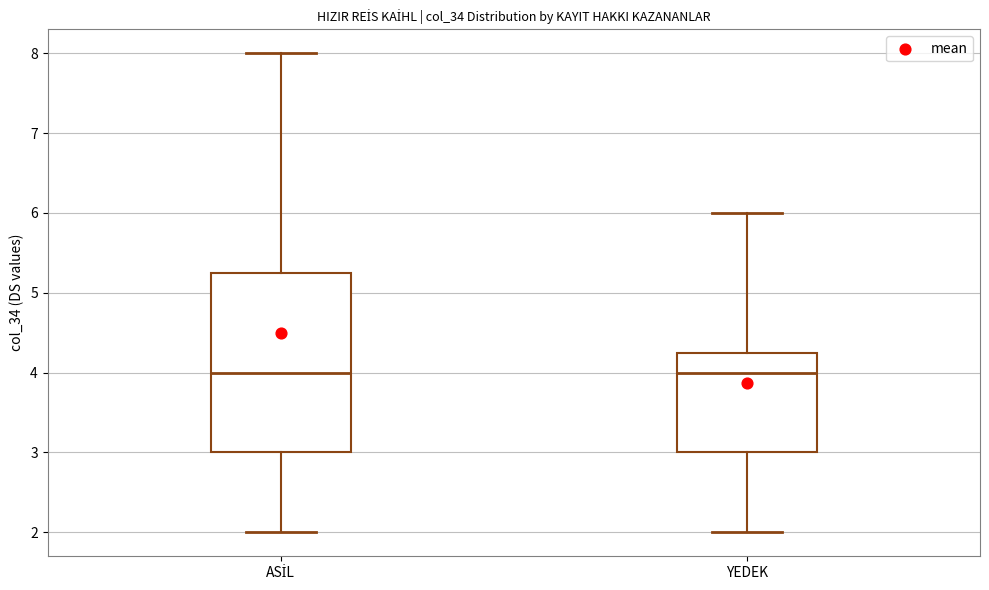

Where does the upper whisker of the box for YEDEK end on the y-axis? The values are not printed on the chart, so give them approximately, as read against the axis.

6.0